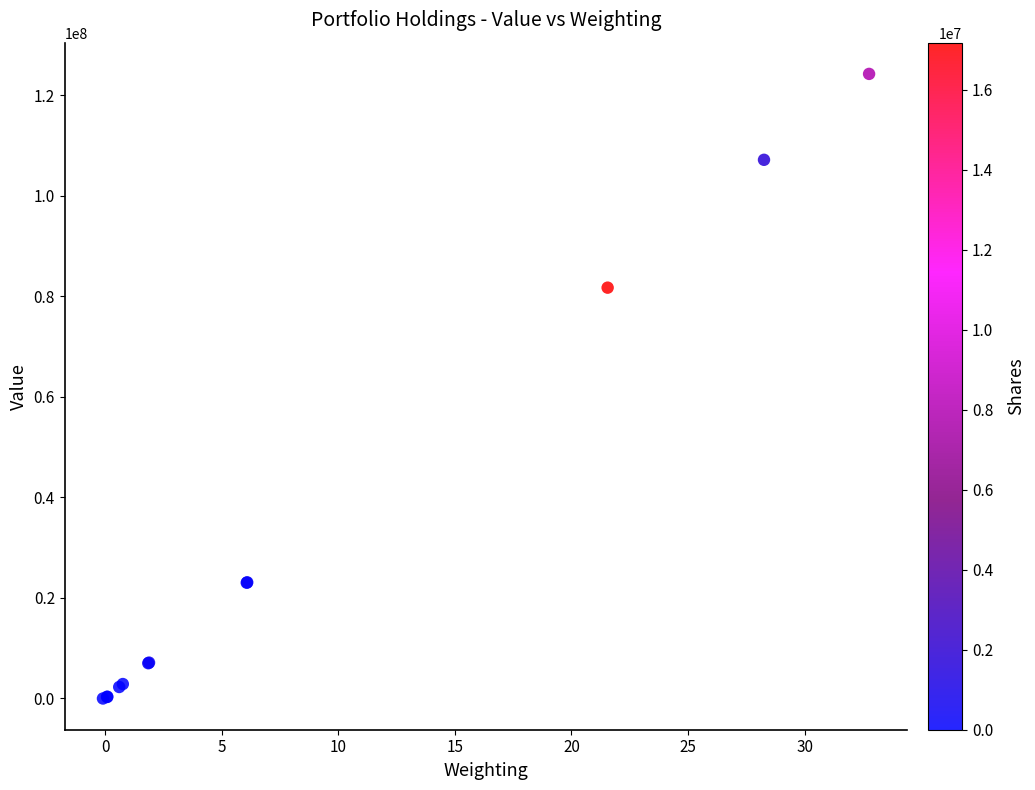

What Y value in the scatter plot is closest to 62142592?

81750901